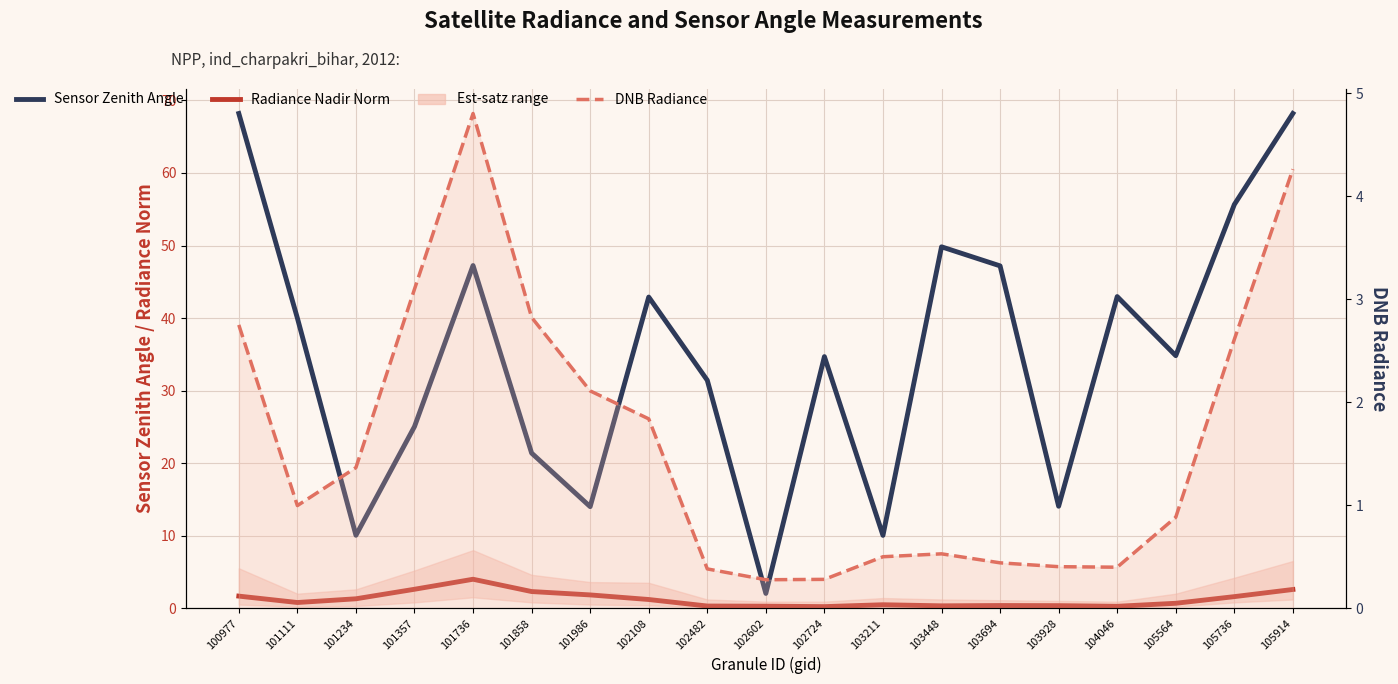

The DNB Radiance (dnbrad) series shows 2.6 at 105736. True or false?

True